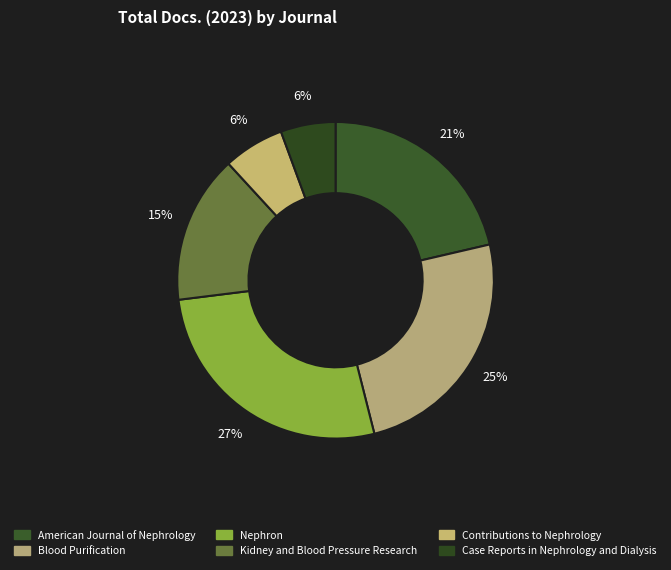

How many segments does this pie chart have?

6